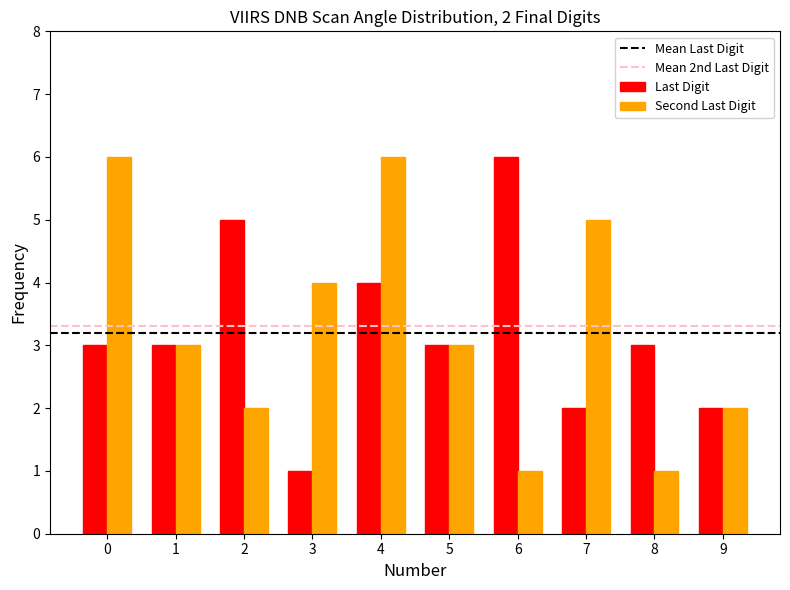

Is the value of Last Digit at 3 greater than the value of Second Last Digit at 5?

No